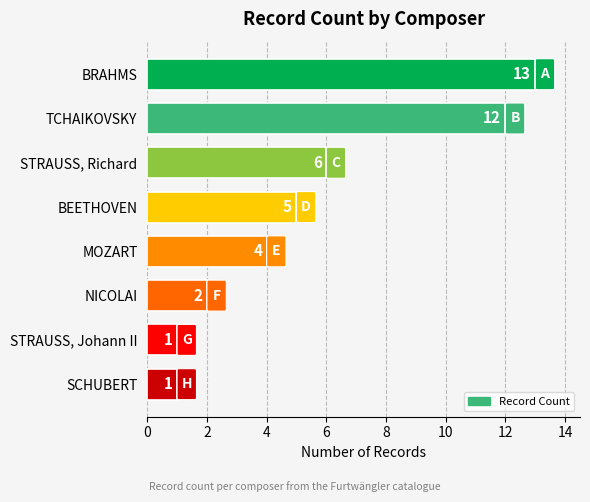

The chart shows a value of 1 at STRAUSS, Richard. True or false?

False